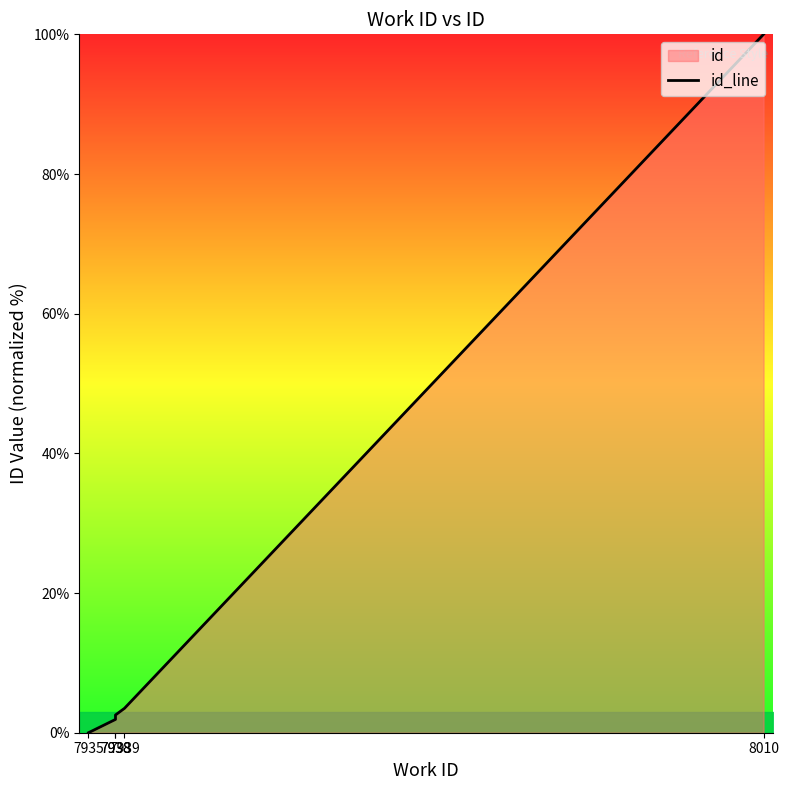

What is the change in value from 7938 to 7939?

+1.6